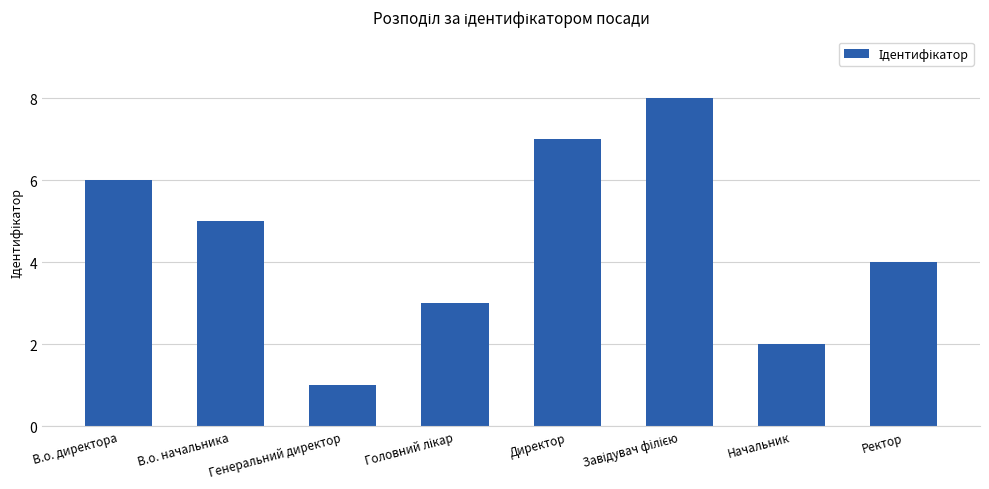

What is the greatest value displayed?

8